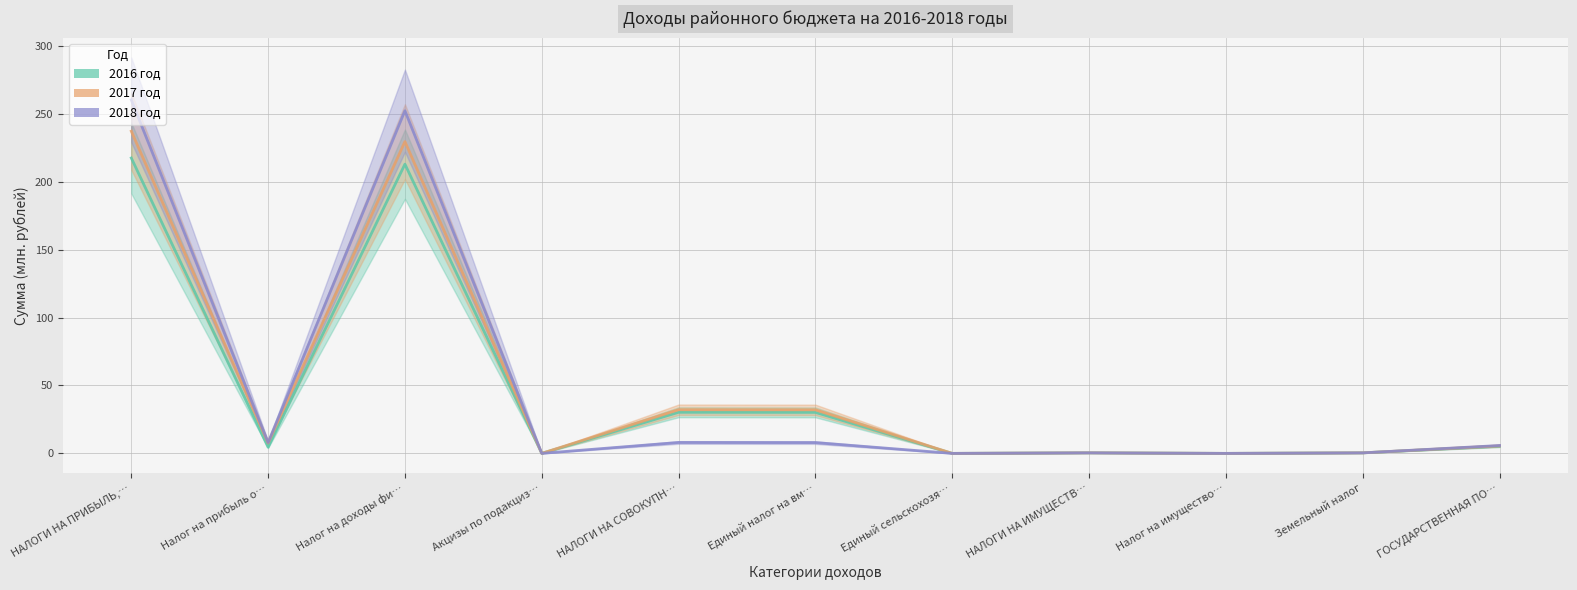

What is the label of the 8th point from the right?

Акцизы по подакциз…